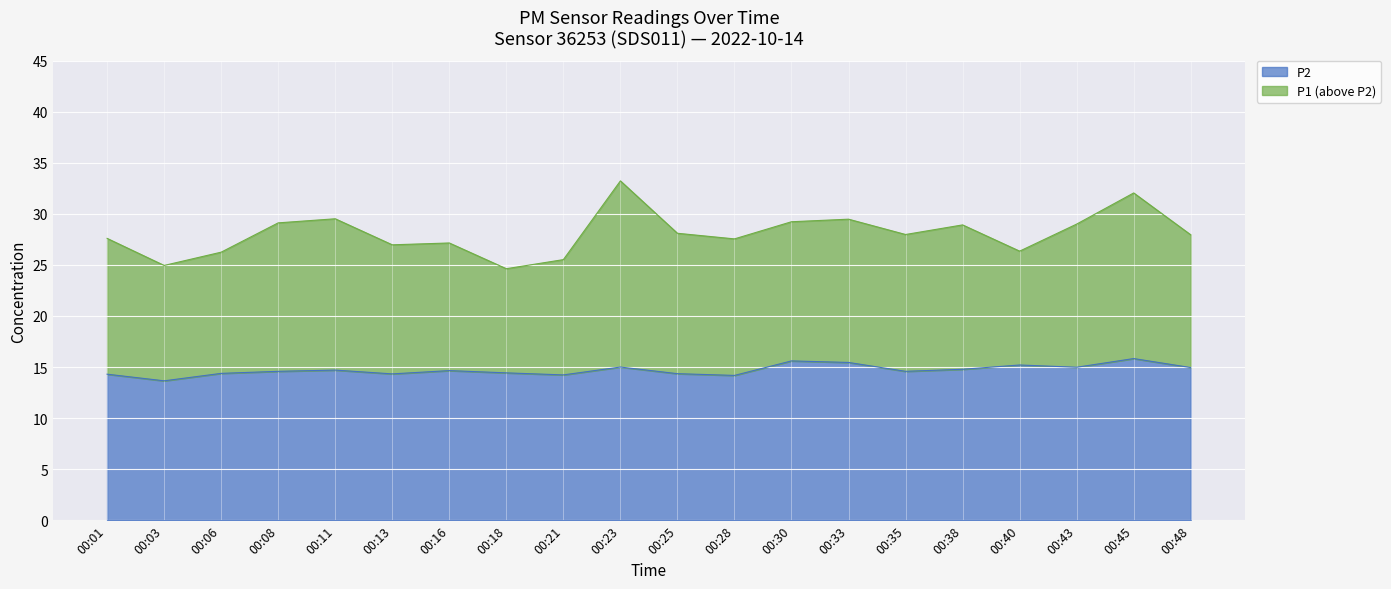

Reading left to right, list all the values displayed in this chart.

P1: 27.6	24.9	26.2	29.1	29.5	27.0	27.1	24.6	25.5	33.2	28.1	27.6	29.2	29.5	28.0	28.9	26.4	29.0	32.0	27.9
P2: 14.3	13.7	14.4	14.6	14.7	14.3	14.7	14.4	14.2	15.0	14.3	14.2	15.6	15.4	14.6	14.8	15.2	15.0	15.8	14.9